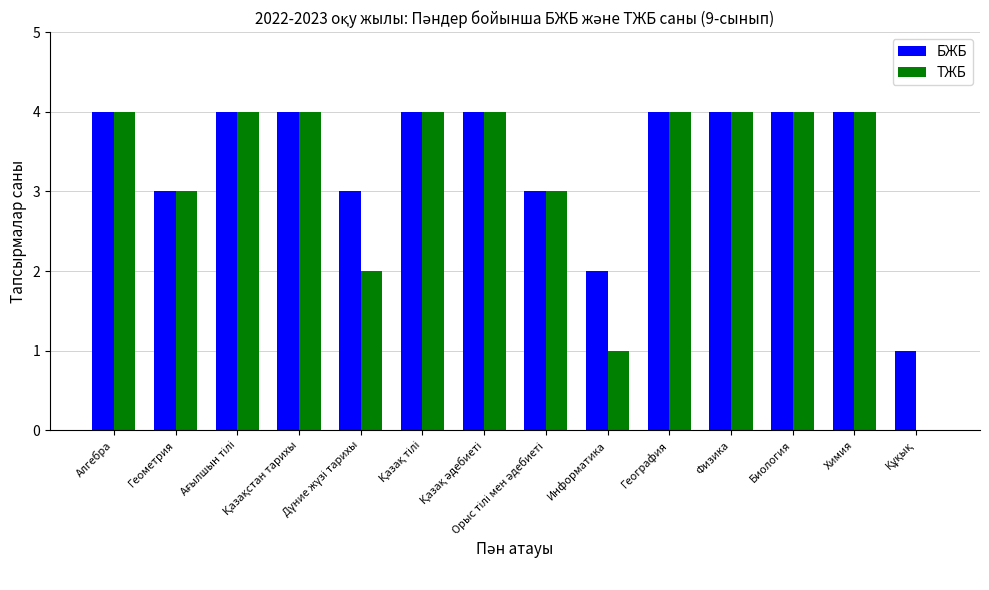

What is the total value across all series at Химия?

8